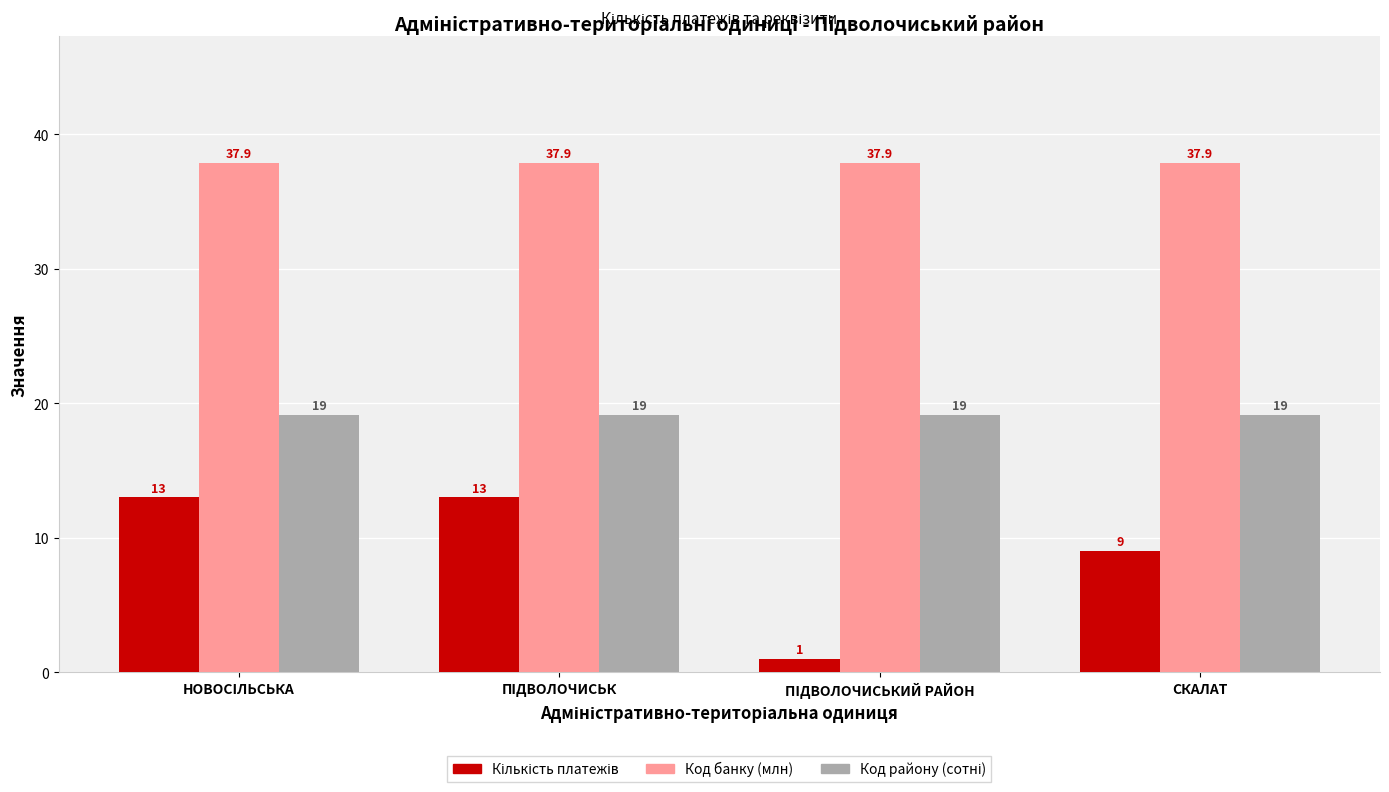

What is the smallest value displayed?

1.0